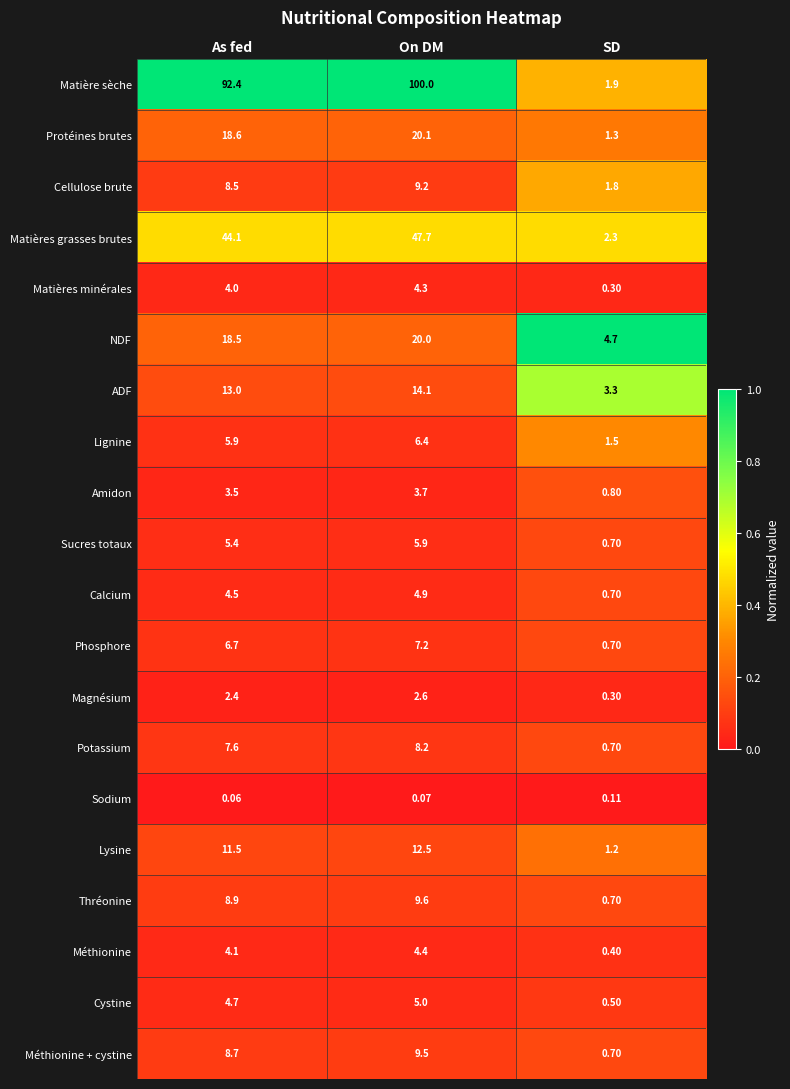

Which series has the widest spread of values?

Matière sèche